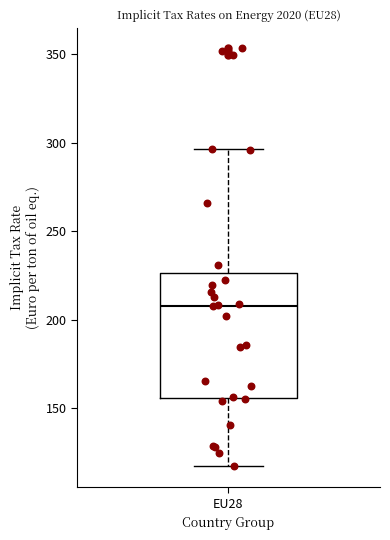

Read this box plot against the y-axis: the position of the median line, the range covered by the box, and the ends of both whiskers. The values are not printed on the chart, so give them approximately, as read against the axis.

median 210, box 155 to 225, whiskers 115 to 295